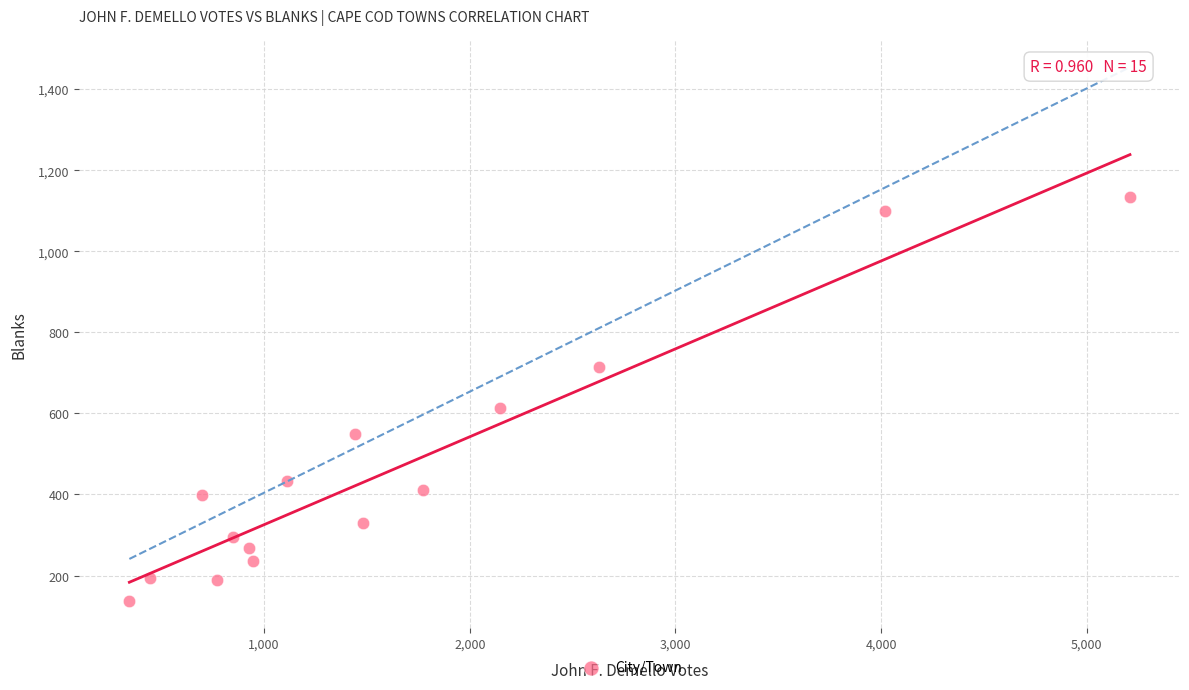

What Y value in the scatter plot is closest to 635?

613